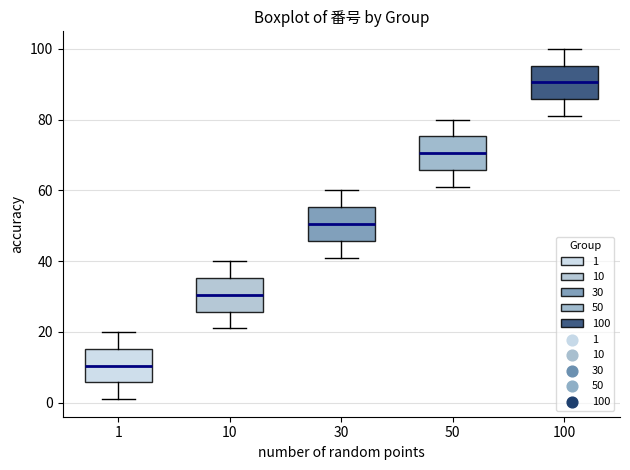

Which box's median line is the highest?

100